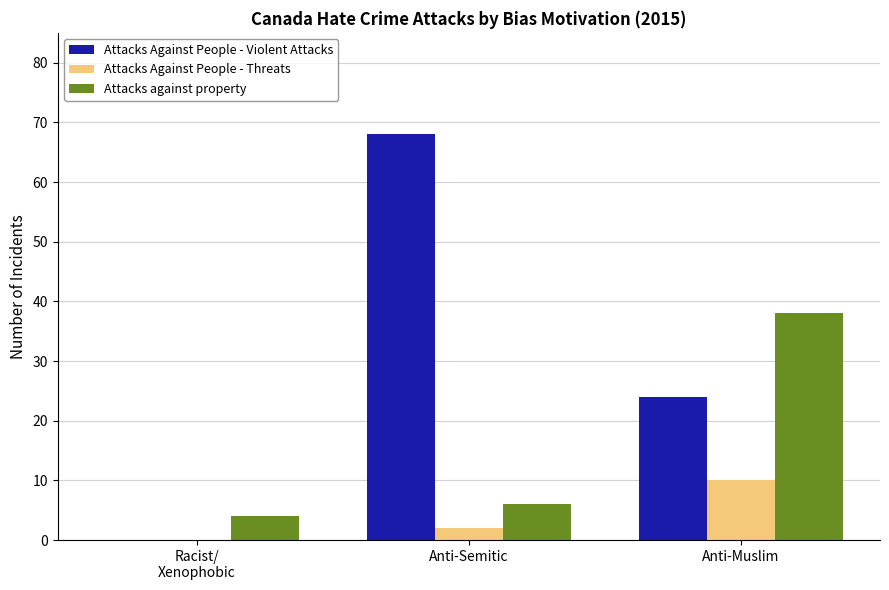

What is the sum of all Attacks Against People - Violent Attacks values?

92